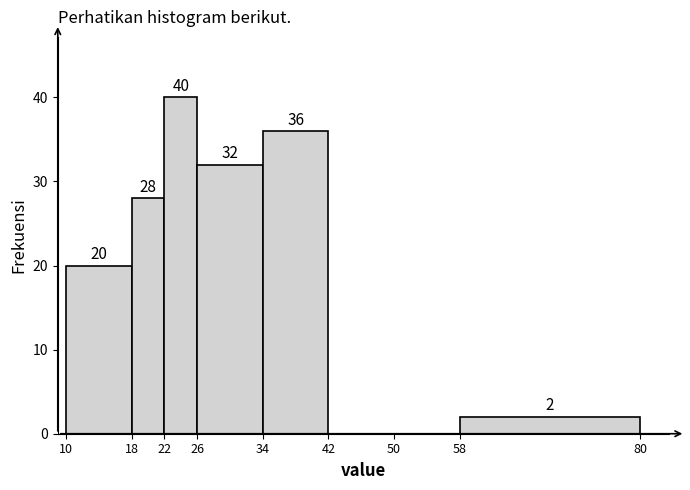

Over which range of the x-axis is the bar tallest?

22 to 26